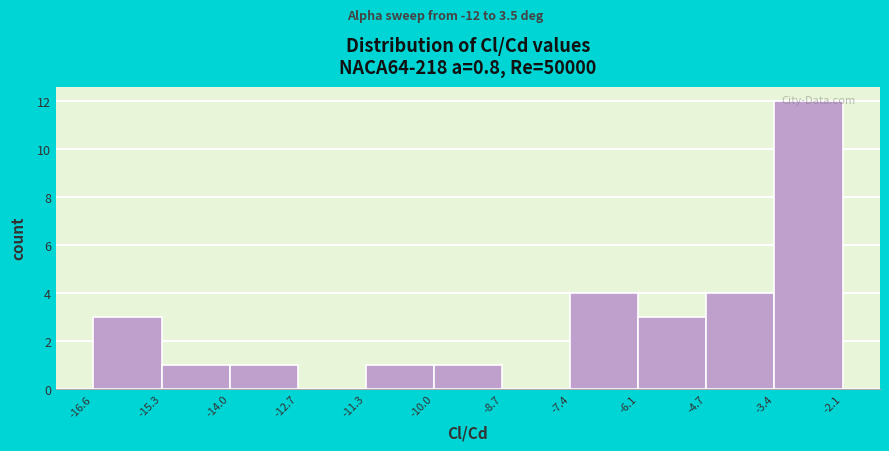

How tall is the bar that spans -7.4 to -6.1 on the x-axis? The values are not printed on the chart, so give them approximately, as read against the axis.

4